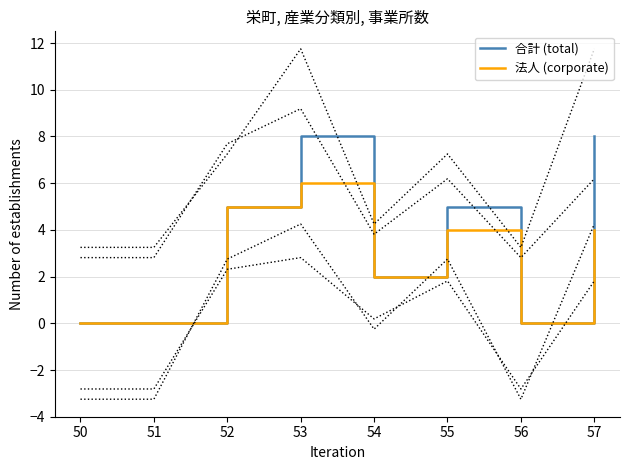

What is the value of the 合計 (total) point at the 3rd from the left?

5